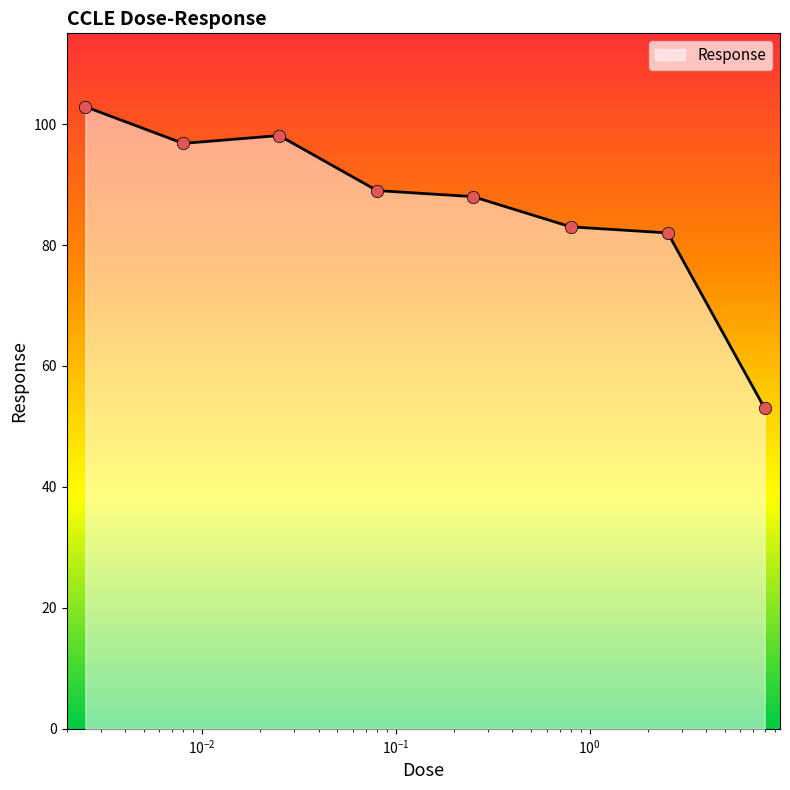

Which has a higher value, 0.0025 or 8.0?

0.0025